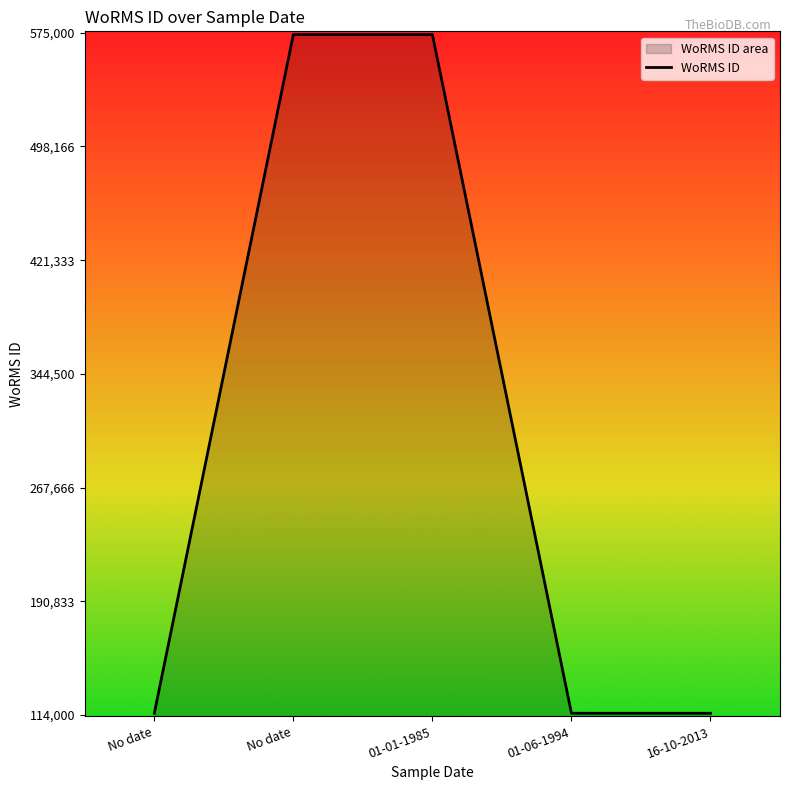

How many lines are shown in the chart?

1